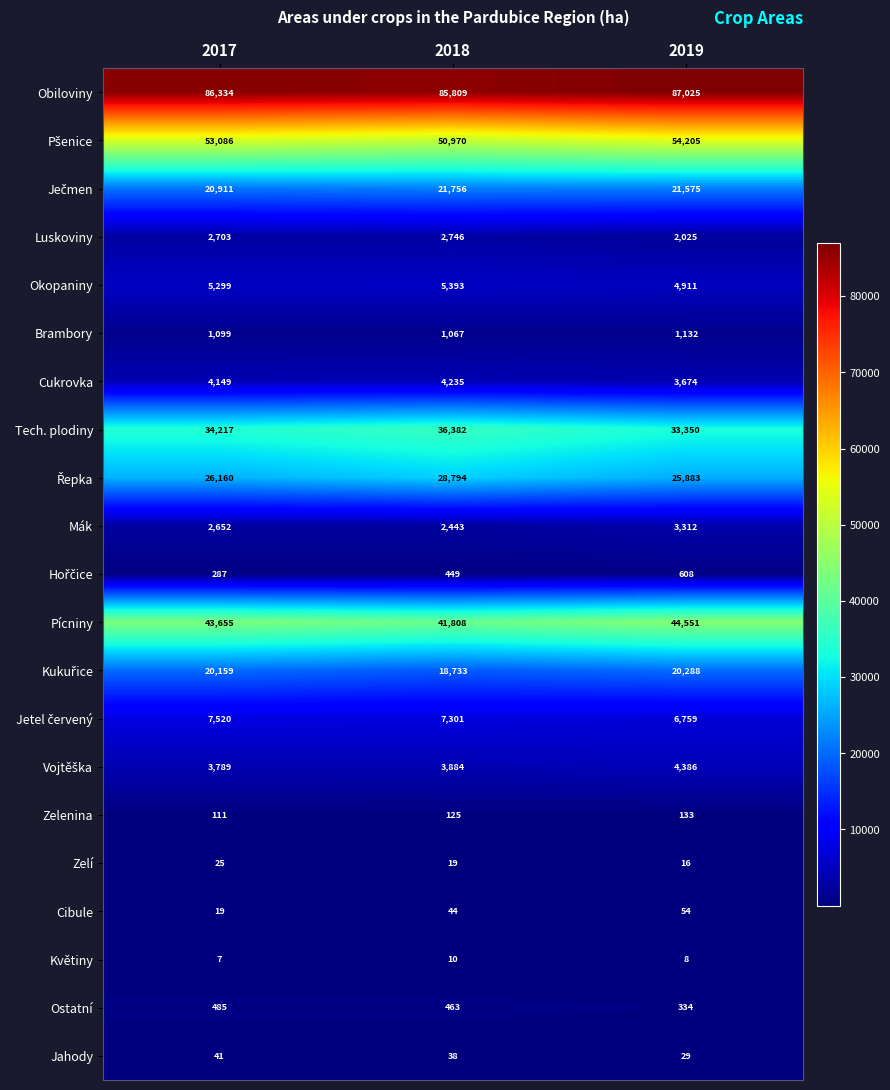

How many data points does each series have?

3